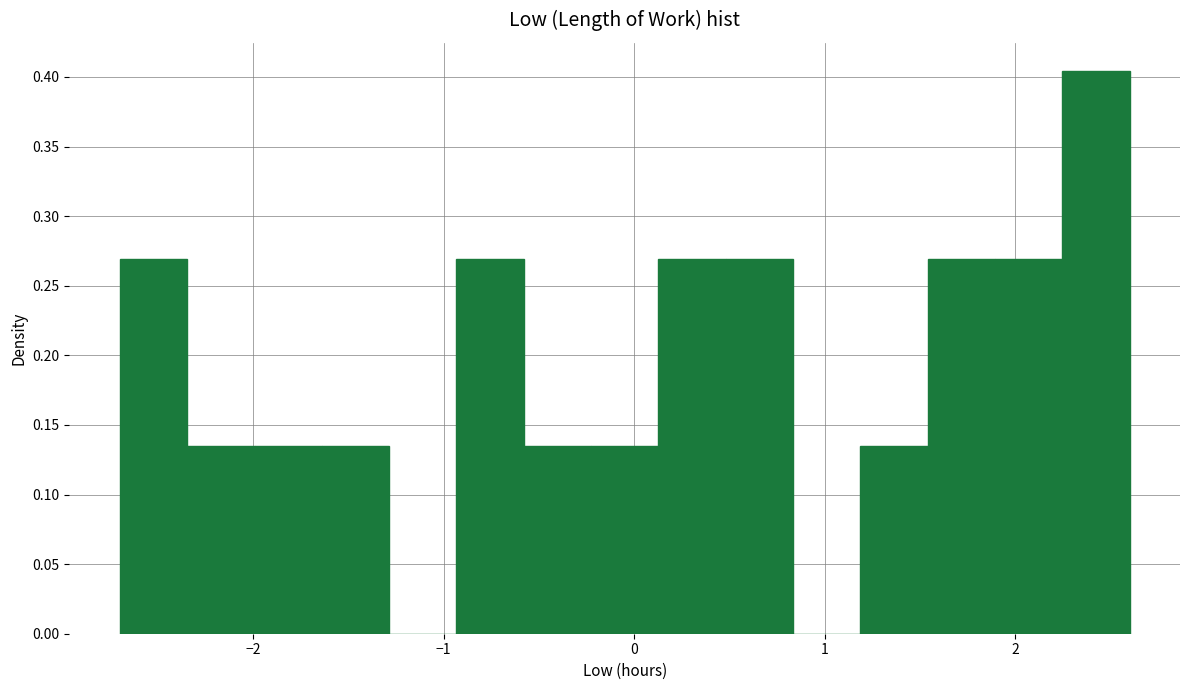

Read against the x-axis, roughly where is the centre of the tallest bar?

2.4